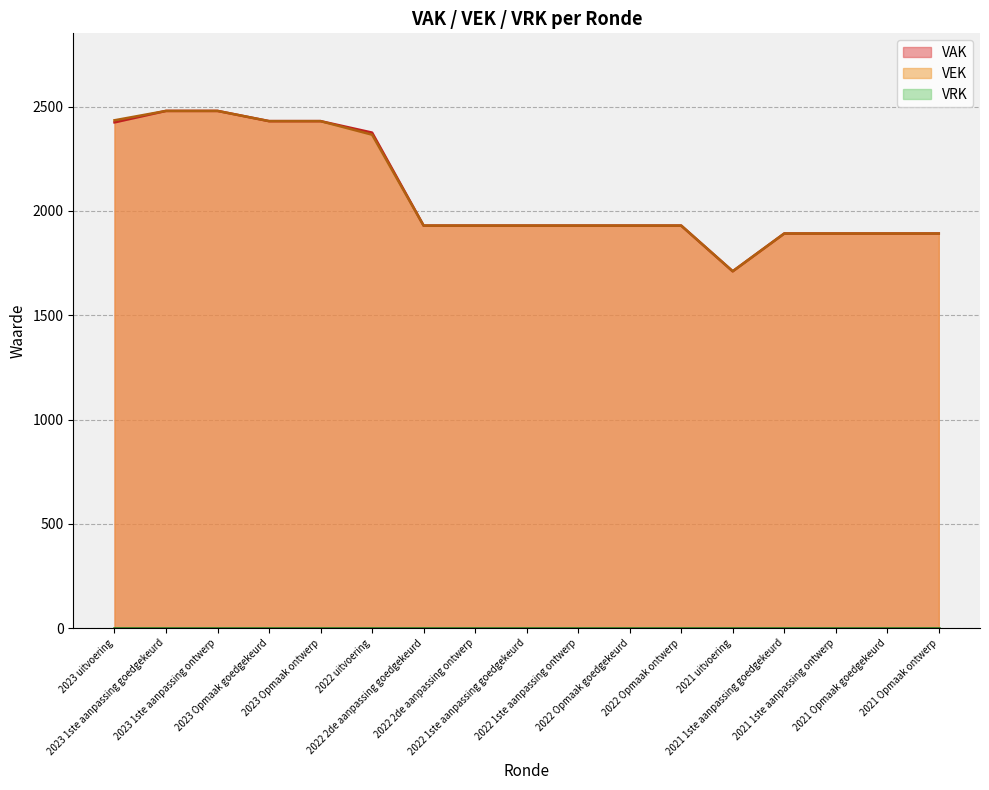

Reading left to right, transcribe all the data shown in this chart.

VAK: 2023 uitvoering=2425	2023 1ste aanpassing goedgekeurd=2480	2023 1ste aanpassing ontwerp=2480	2023 Opmaak goedgekeurd=2431	2023 Opmaak ontwerp=2431	2022 uitvoering=2376	2022 2de aanpassing goedgekeurd=1930	2022 2de aanpassing ontwerp=1930	2022 1ste aanpassing goedgekeurd=1930	2022 1ste aanpassing ontwerp=1930	2022 Opmaak goedgekeurd=1930	2022 Opmaak ontwerp=1930	2021 uitvoering=1711	2021 1ste aanpassing goedgekeurd=1892	2021 1ste aanpassing ontwerp=1892	2021 Opmaak goedgekeurd=1892	2021 Opmaak ontwerp=1892
VEK: 2023 uitvoering=2435	2023 1ste aanpassing goedgekeurd=2480	2023 1ste aanpassing ontwerp=2480	2023 Opmaak goedgekeurd=2431	2023 Opmaak ontwerp=2431	2022 uitvoering=2366	2022 2de aanpassing goedgekeurd=1930	2022 2de aanpassing ontwerp=1930	2022 1ste aanpassing goedgekeurd=1930	2022 1ste aanpassing ontwerp=1930	2022 Opmaak goedgekeurd=1930	2022 Opmaak ontwerp=1930	2021 uitvoering=1711	2021 1ste aanpassing goedgekeurd=1892	2021 1ste aanpassing ontwerp=1892	2021 Opmaak goedgekeurd=1892	2021 Opmaak ontwerp=1892